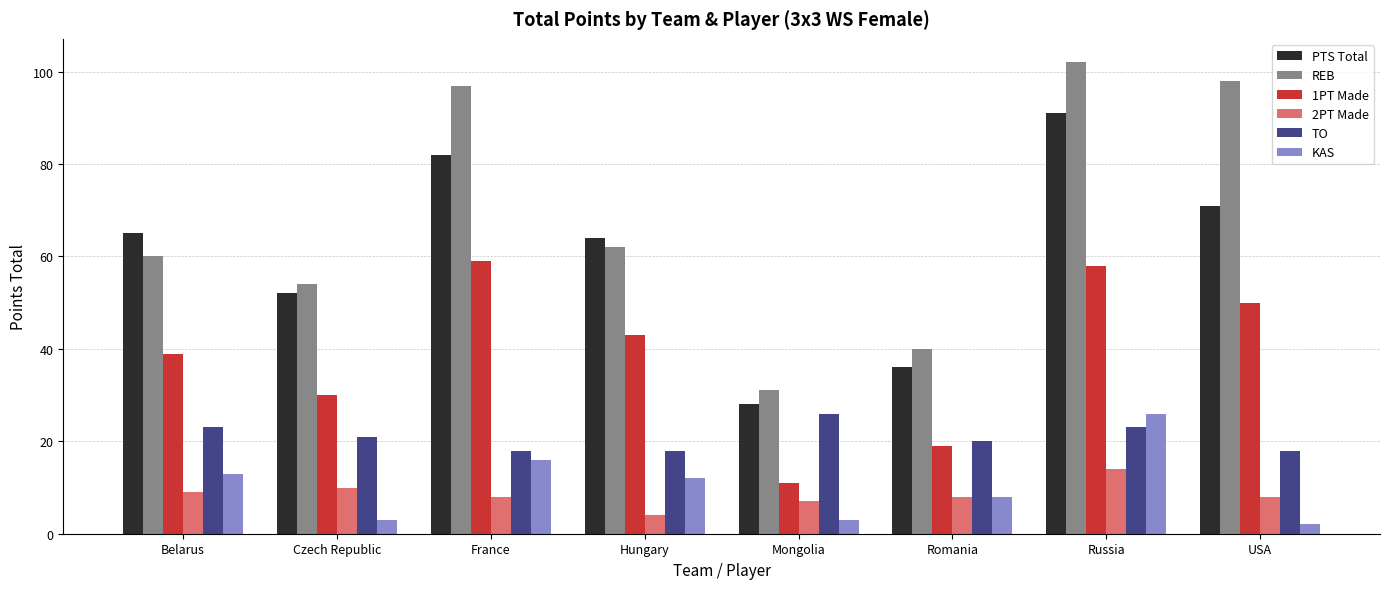

At which category is the sum across all series the highest?

Russia